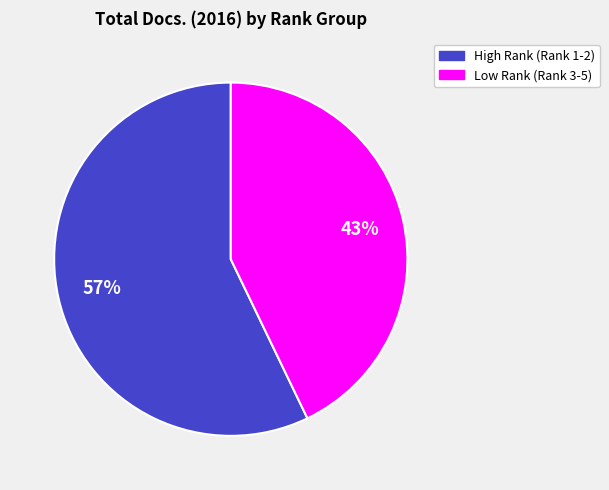

To the nearest percent, what is the average slice percentage?

50%